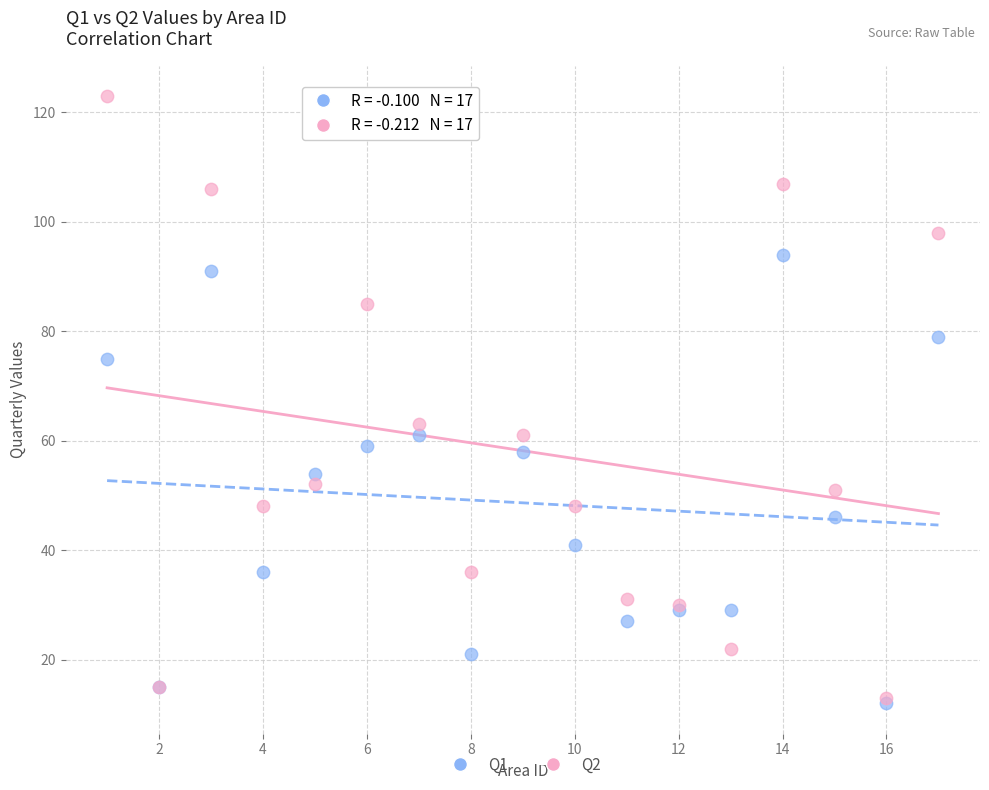

What are all the series names shown in the legend?

Q1, Q2